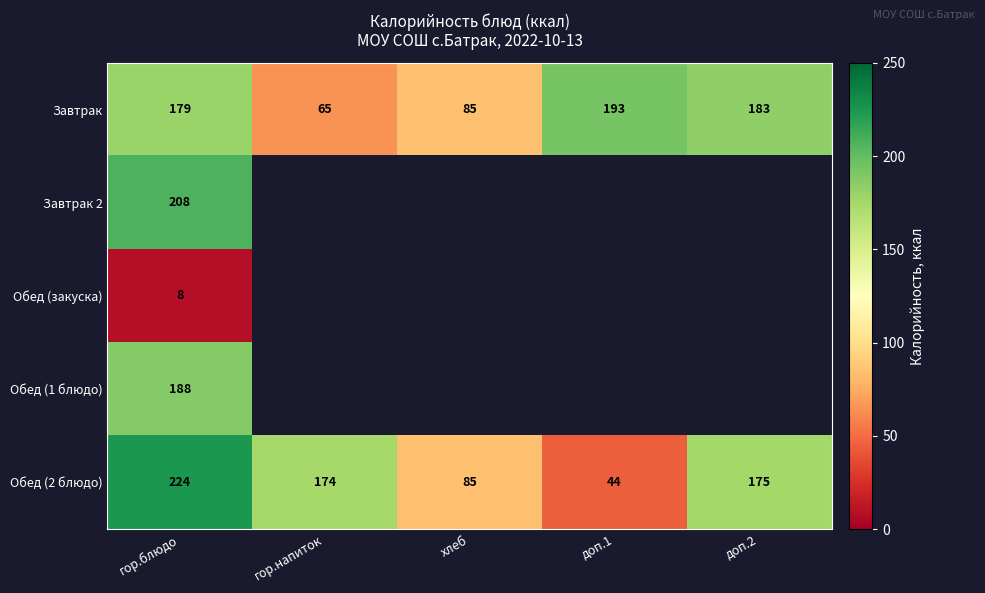

Rank the categories by Обед (2 блюдо) value from lowest to highest.

доп.1, хлеб, гор.напиток, доп.2, гор.блюдо